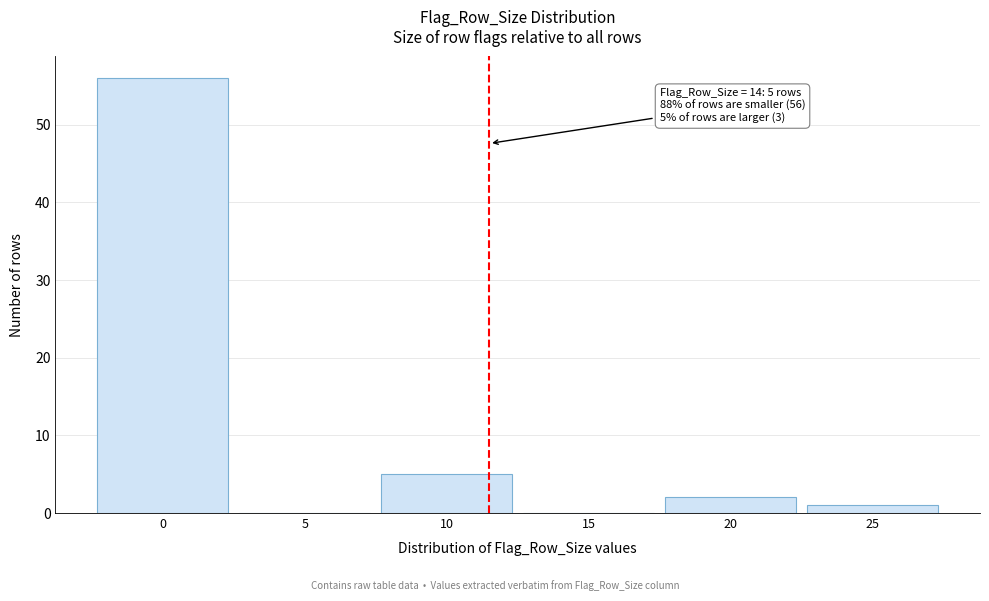

Reading left to right, list all the values displayed in this chart.

0=56	5=0	10=5	15=0	20=2	25=1